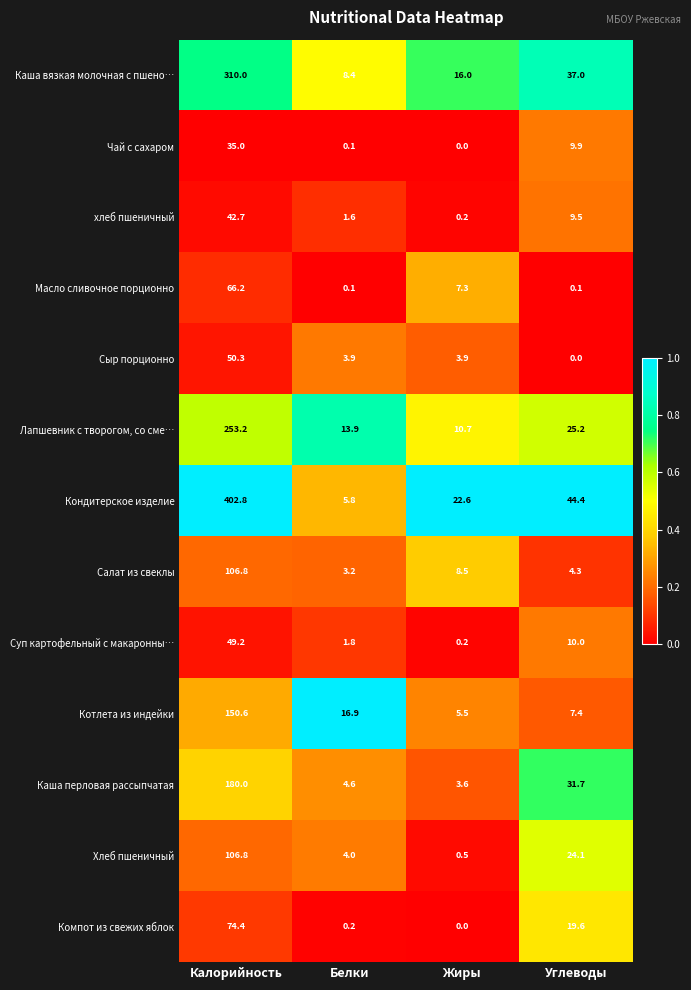

What is the difference between the highest and lowest values at Жиры?

22.6